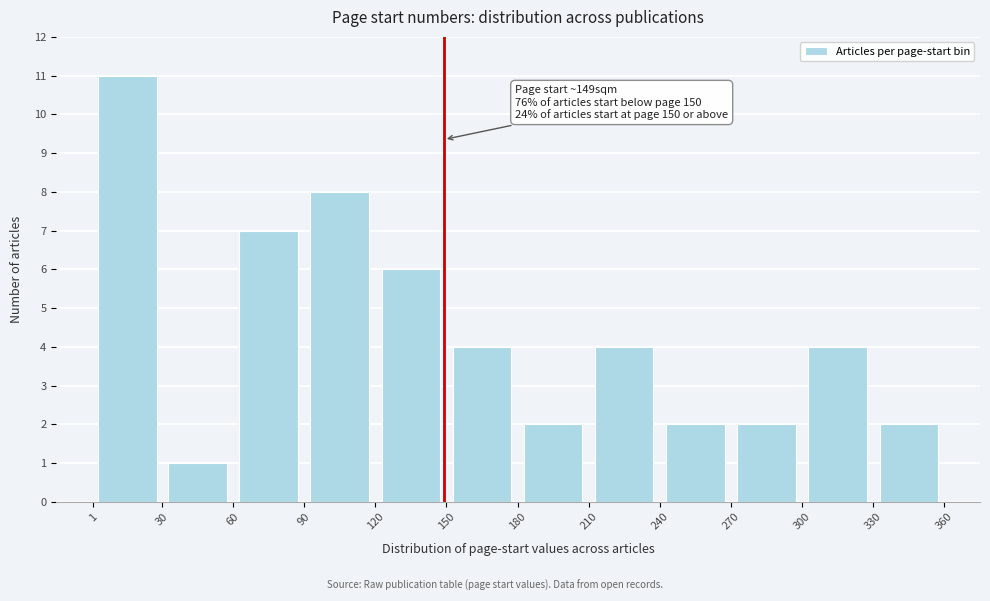

Which range on the x-axis has the tallest bar?

1 to 30